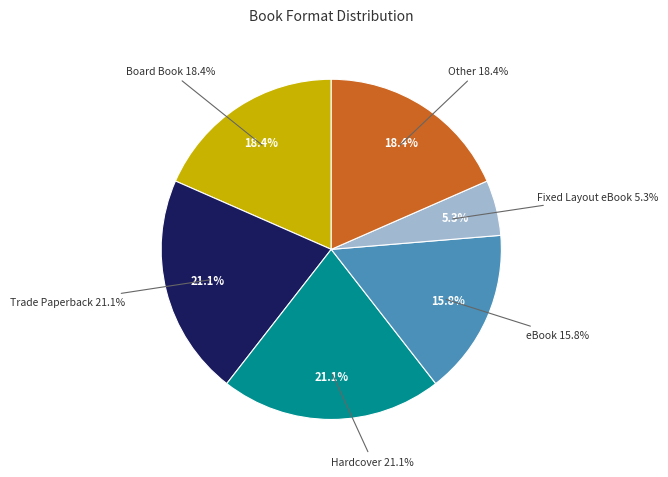

To the nearest percent, what is the difference between the eBook and Trade Paperback slice percentages?

5%